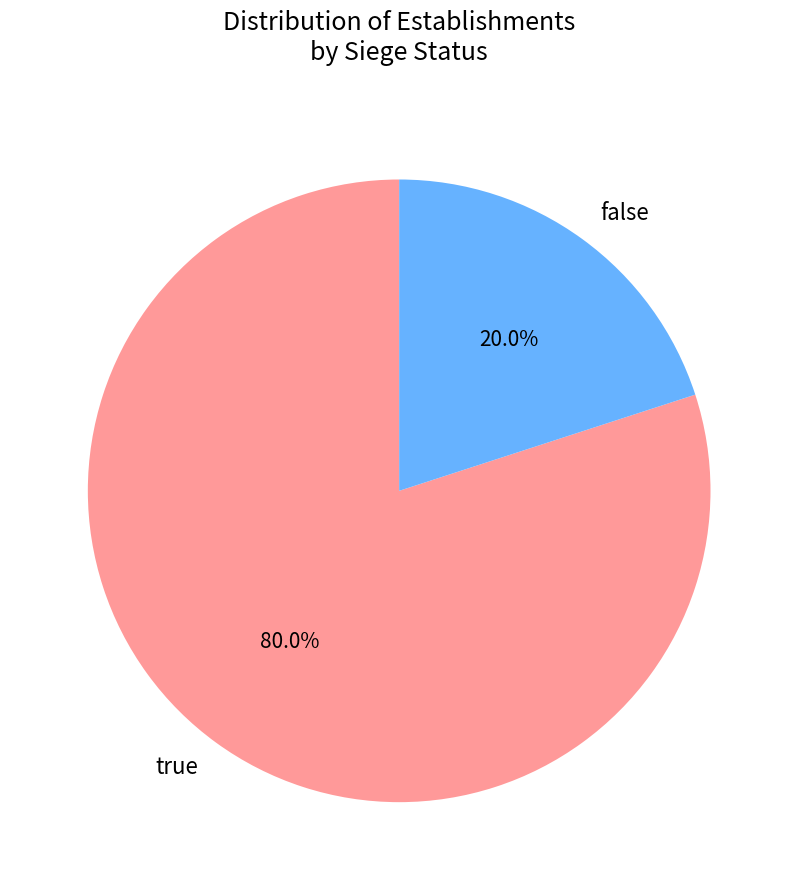

How many segments does this pie chart have?

2